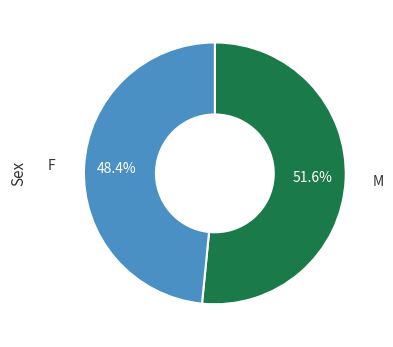

To the nearest percent, what is the average slice percentage?

50%